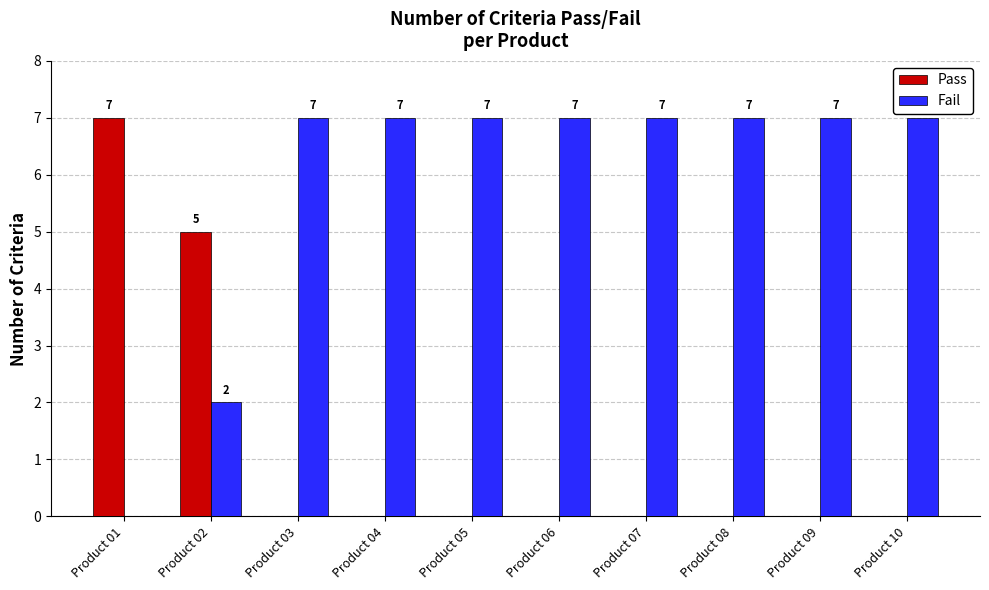

Which series has the largest total across all categories?

Fail